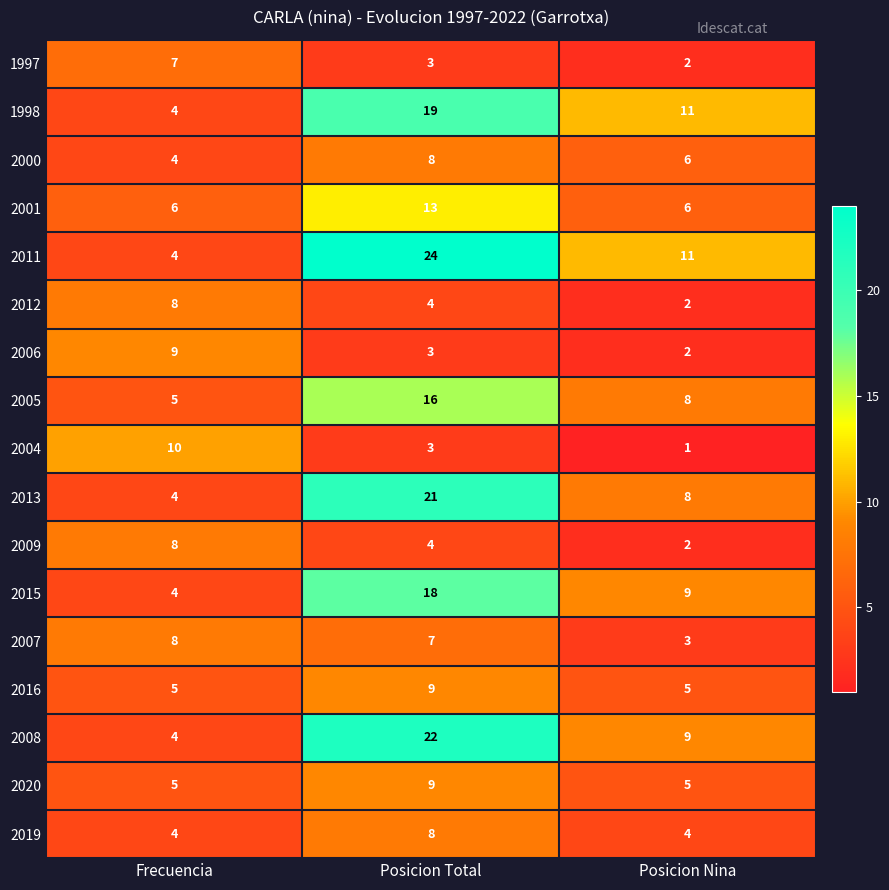

Which category has the highest value across all series?

Posicion Total